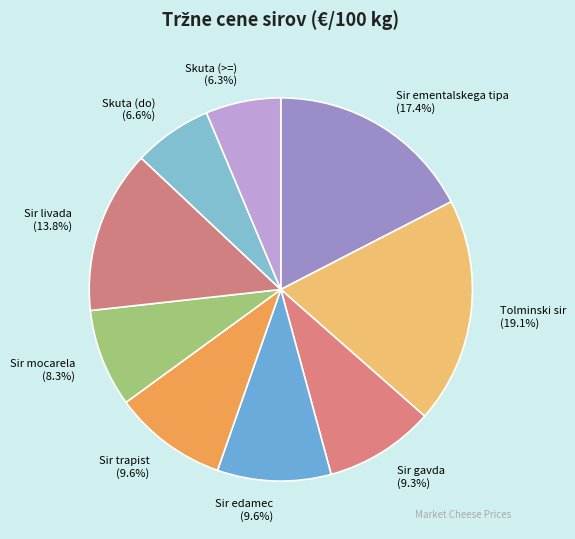

The Skuta (>=) slice represents 19% of the pie. True or false?

False